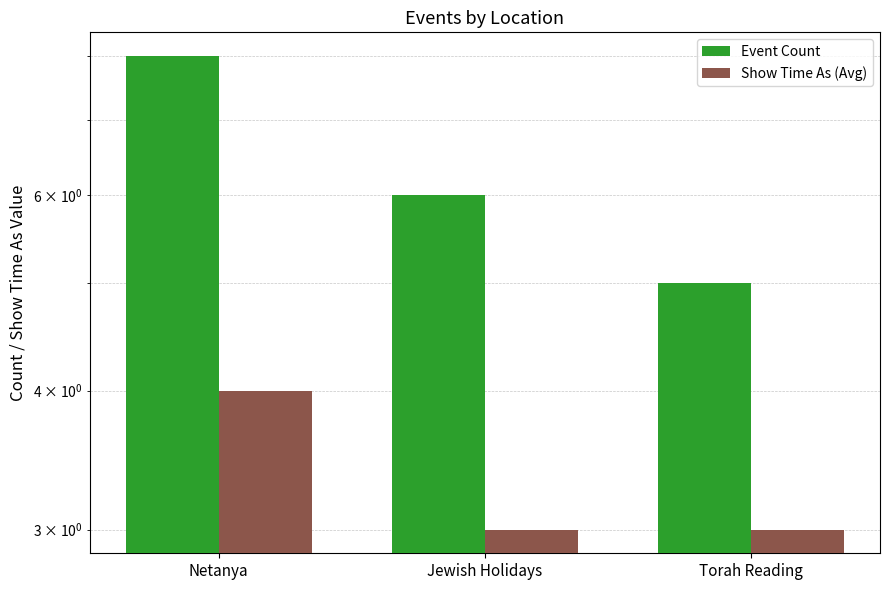

The Show Time As (Avg) series shows 2 at Torah Reading. True or false?

False